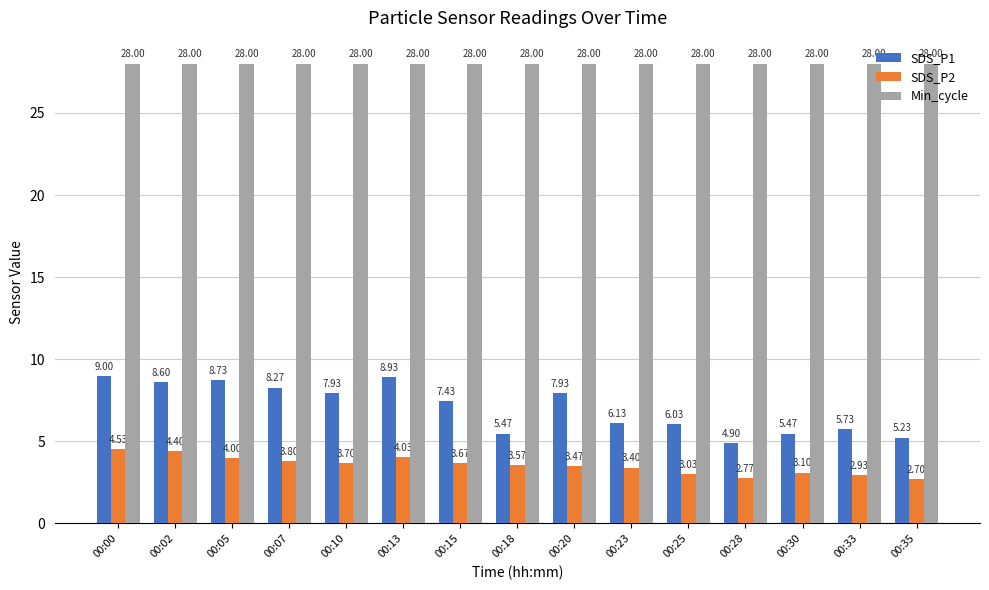

Which series has the largest range (max minus min)?

SDS_P1